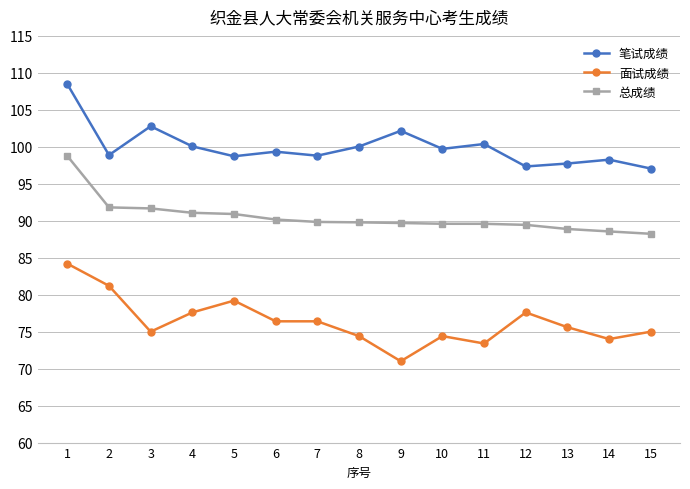

What is the minimum value shown in the chart?

71.0